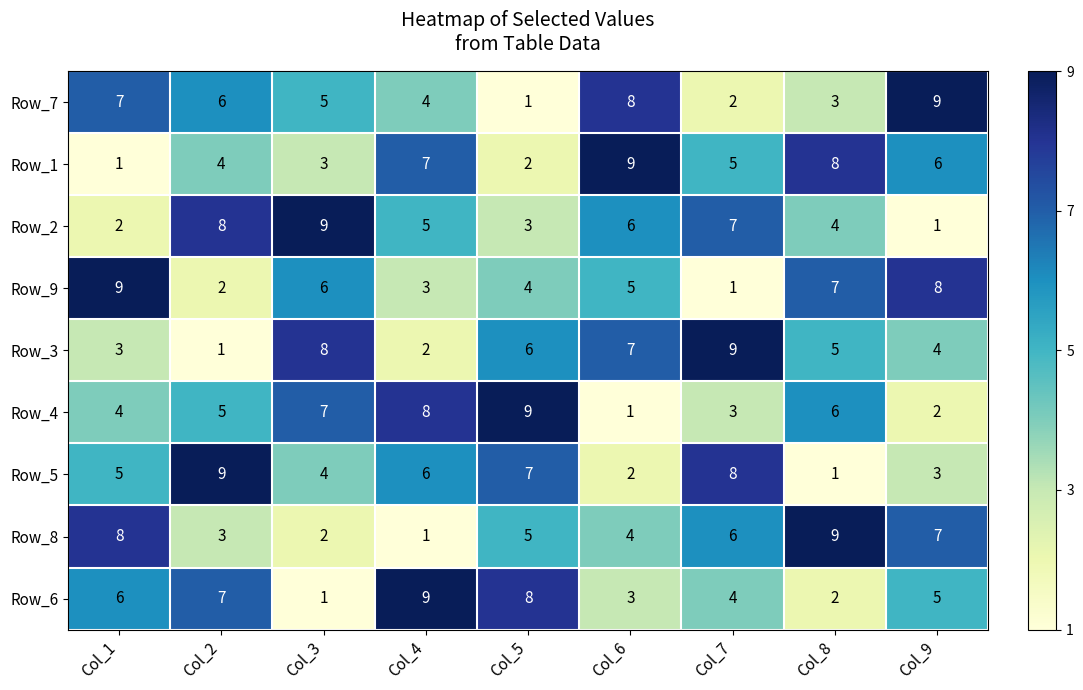

Is the value of Row_1 at Col_3 greater than the value of Row_4 at Col_4?

No